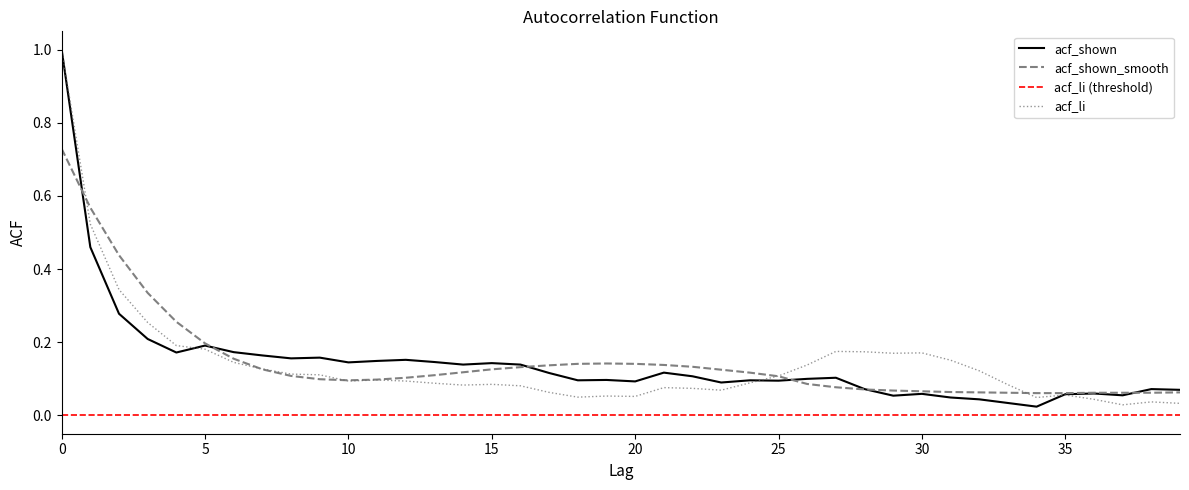

Reading left to right, extract all data points from this chart.

acf_shown: 1.0	0.5	0.3	0.2	0.2	0.2	0.2	0.2	0.2	0.2	0.1	0.1	0.2	0.1	0.1	0.1	0.1	0.1	0.1	0.1	0.1	0.1	0.1	0.1	0.1	0.1	0.1	0.1	0.1	0.1	0.1	0.0	0.0	0.0	0.0	0.1	0.1	0.1	0.1	0.1
acf_shown_smooth: 0.7	0.6	0.4	0.3	0.3	0.2	0.2	0.1	0.1	0.1	0.1	0.1	0.1	0.1	0.1	0.1	0.1	0.1	0.1	0.1	0.1	0.1	0.1	0.1	0.1	0.1	0.1	0.1	0.1	0.1	0.1	0.1	0.1	0.1	0.1	0.1	0.1	0.1	0.1	0.1
acf_li: 1.0	0.5	0.3	0.3	0.2	0.2	0.1	0.1	0.1	0.1	0.1	0.1	0.1	0.1	0.1	0.1	0.1	0.1	0.1	0.1	0.1	0.1	0.1	0.1	0.1	0.1	0.1	0.2	0.2	0.2	0.2	0.2	0.1	0.1	0.0	0.1	0.0	0.0	0.0	0.0